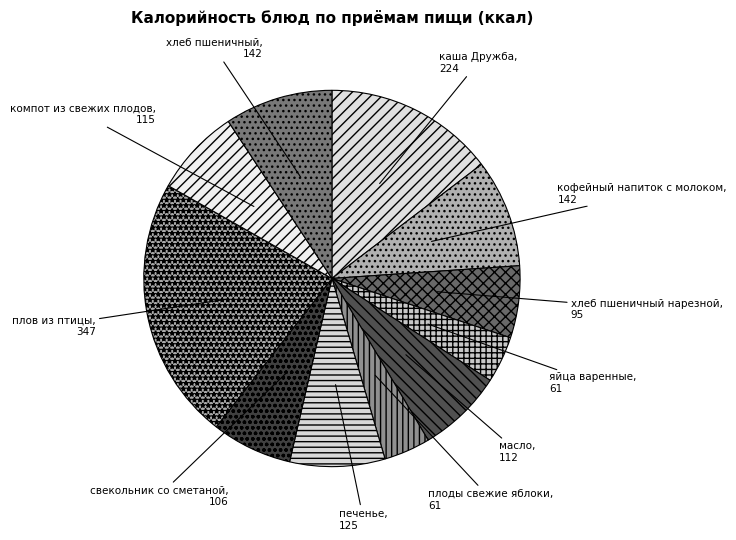

What is the ratio of the value at яйца варенные to the value at кофейный напиток с молоком?

0.4